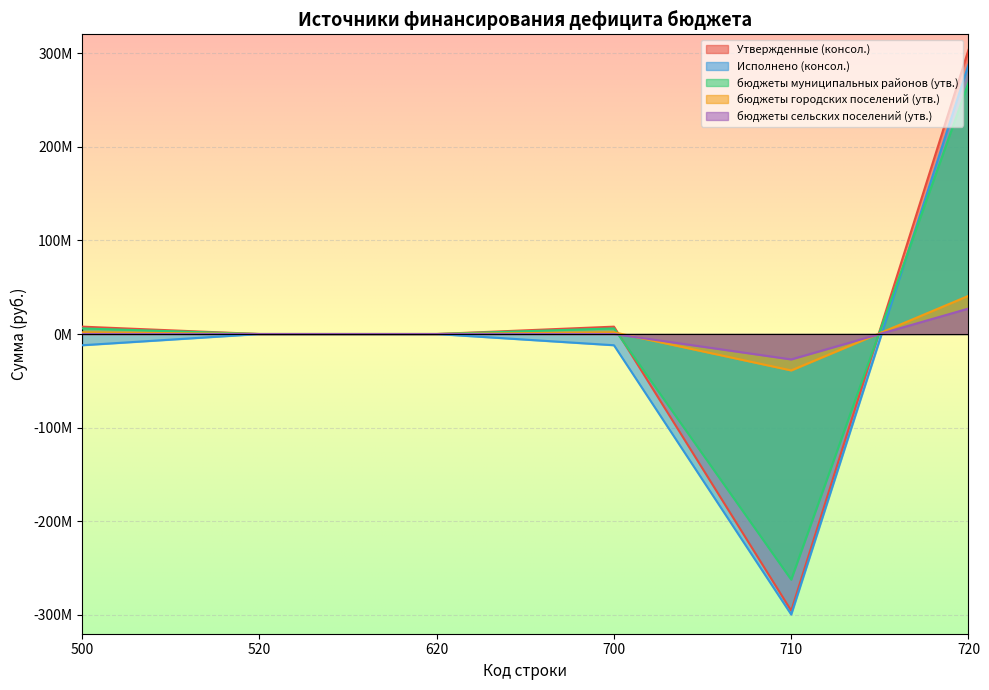

What are all the series names shown in the legend?

Утвержденные (консол.), Исполнено (консол.), бюджеты муниципальных районов (утв.), бюджеты городских поселений (утв.), бюджеты сельских поселений (утв.)